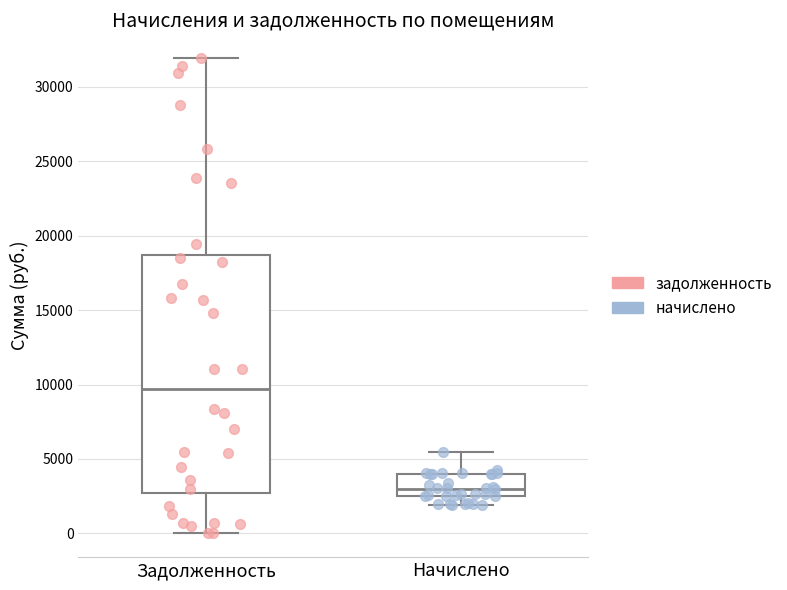

Reading left to right, read every box against the y-axis: the position of its median line, the range the box covers, and the ends of its whiskers. The values are not printed on the chart, so give them approximately, as read against the axis.

Задолженность: median 9500, box 2500 to 18500, whiskers 0 to 32000
Начислено: median 3000, box 2500 to 4000, whiskers 2000 to 5500